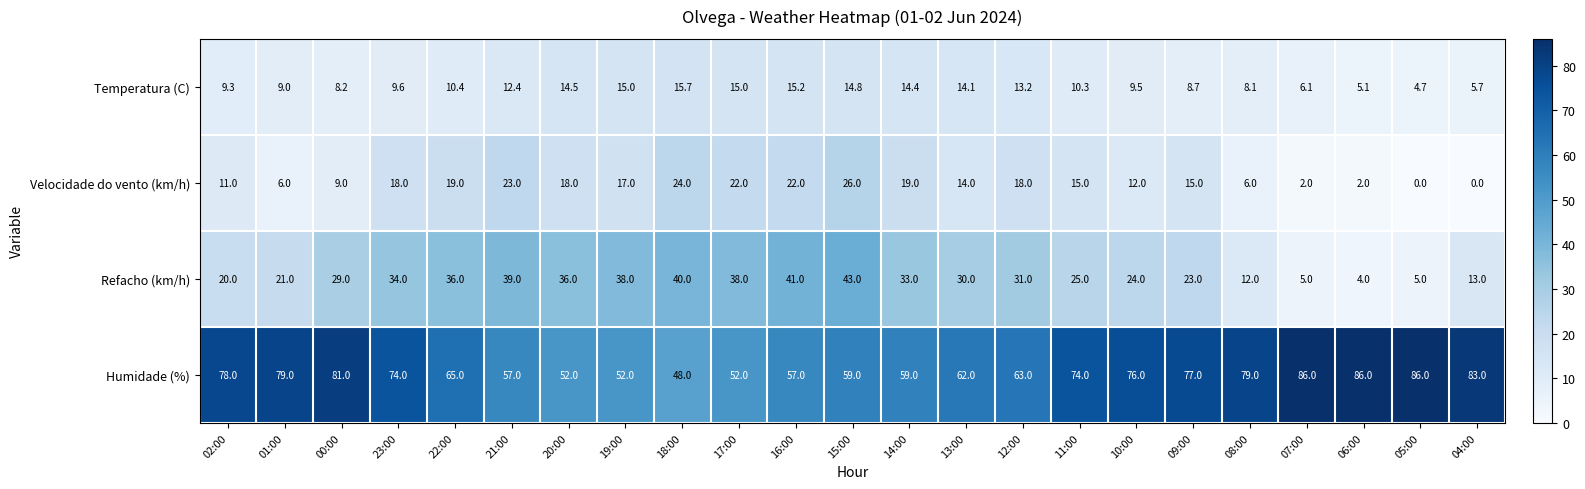

Read the Velocidade do vento (km/h) value at 01:00.

6.0